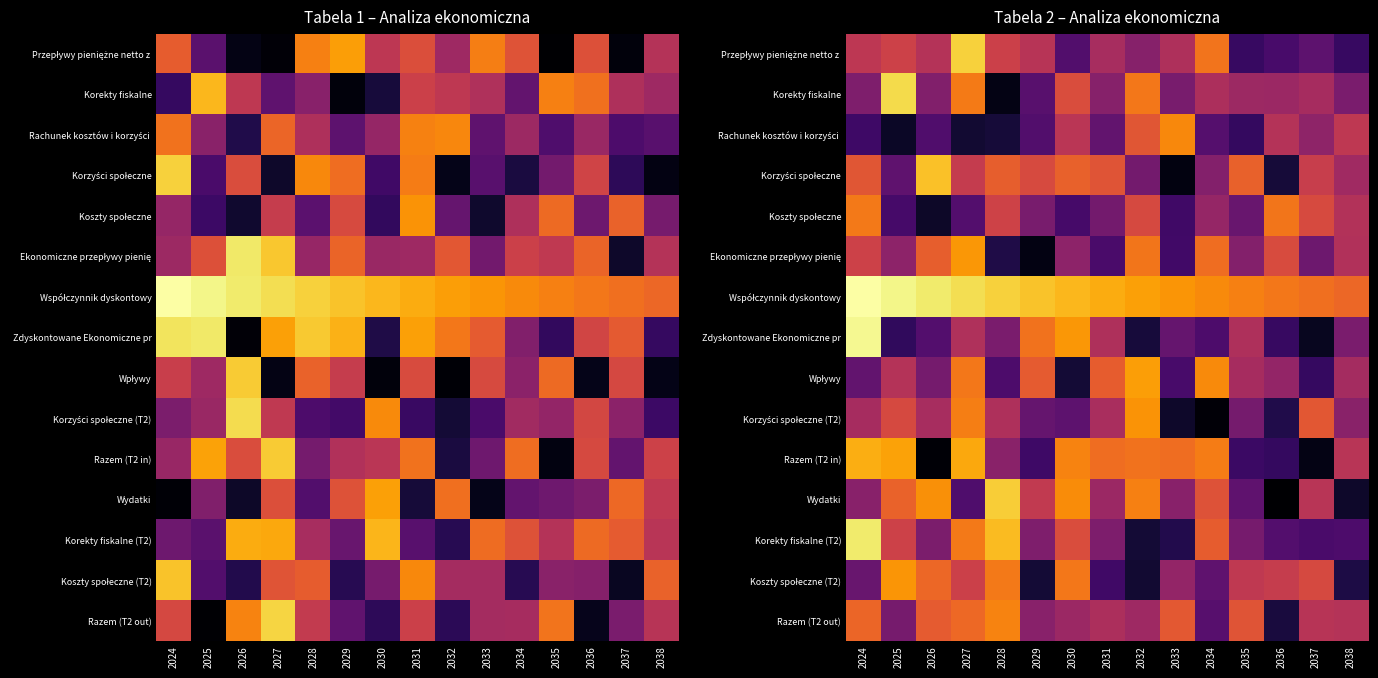

How many distinct data groups are displayed?

15